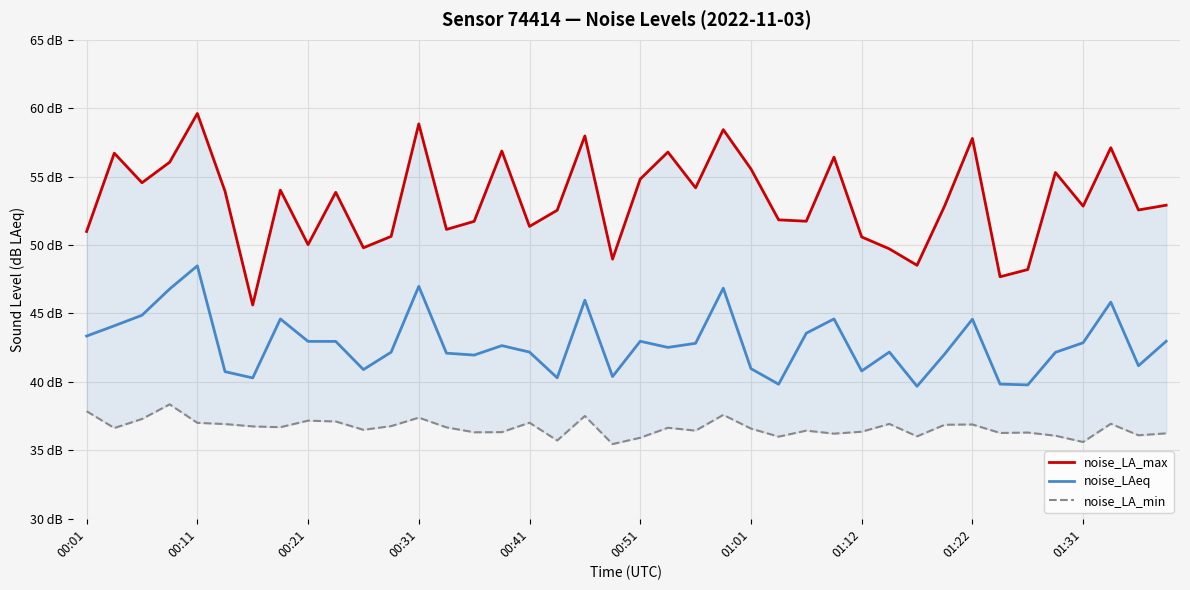

What are all the series names shown in the legend?

noise_LA_max, noise_LAeq, noise_LA_min